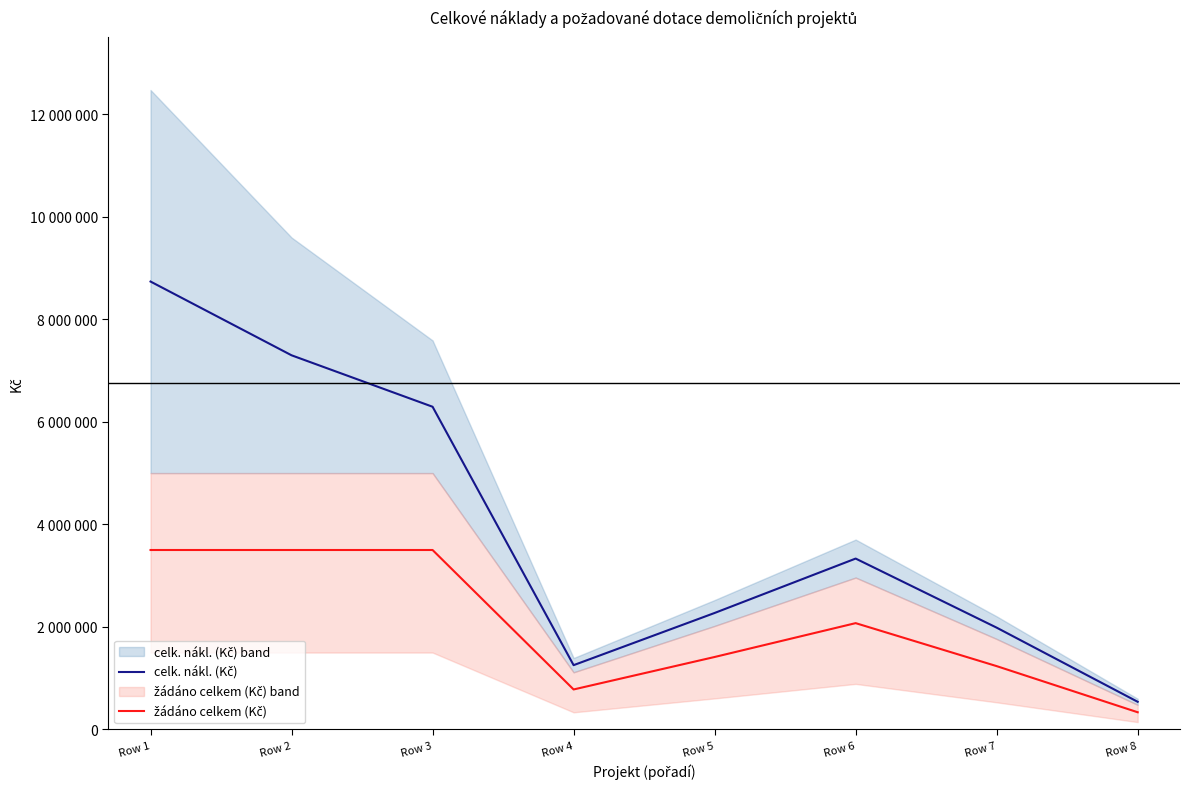

Which series has the largest total across all categories?

celk. nákl. (Kč)